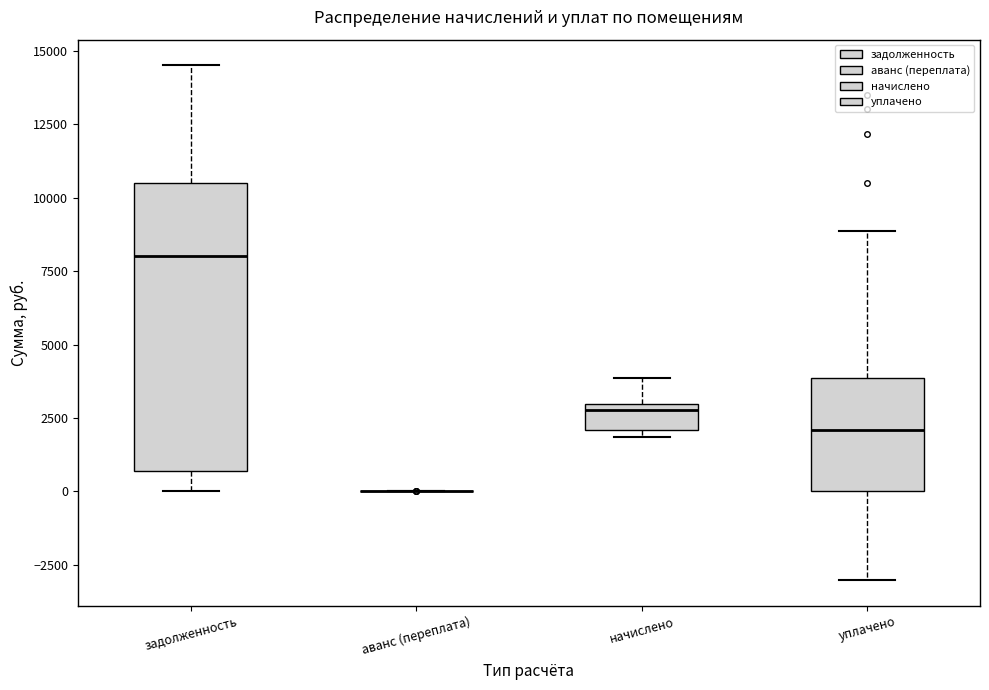

Reading left to right, read every box against the y-axis: the position of its median line, the range the box covers, and the ends of its whiskers. The values are not printed on the chart, so give them approximately, as read against the axis.

задолженность: median 8000, box 500 to 10500, whiskers 0 to 14500
аванс (переплата): box collapsed to a line at 0, whiskers 0 to 0
начислено: median 3000 (just below the box's upper edge), box 2000 to 3000, whiskers 2000 (just below the box's lower edge) to 4000
уплачено: median 2000, box 0 to 4000, whiskers -3000 to 9000